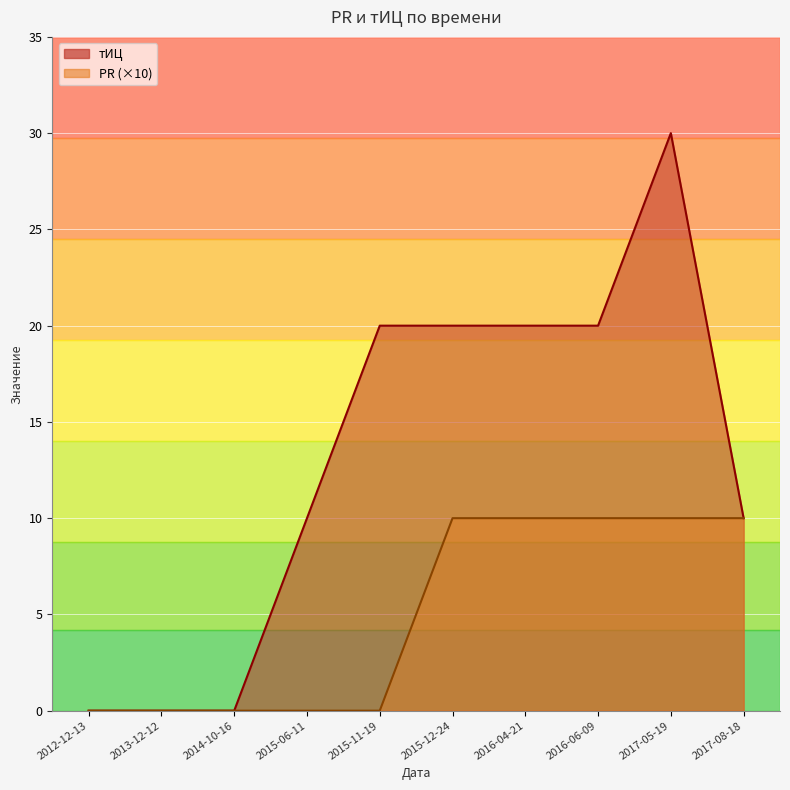

Which category has the highest value across all series?

2017-05-19